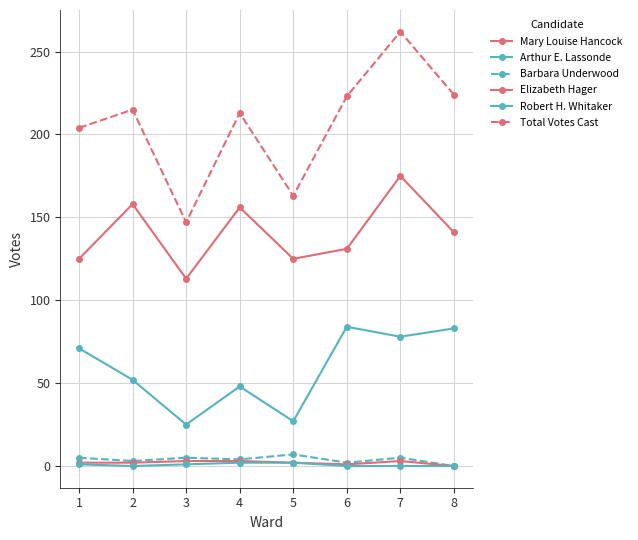

True or false: Arthur E. Lassonde and Mary Louise Hancock intersect in this chart.

False